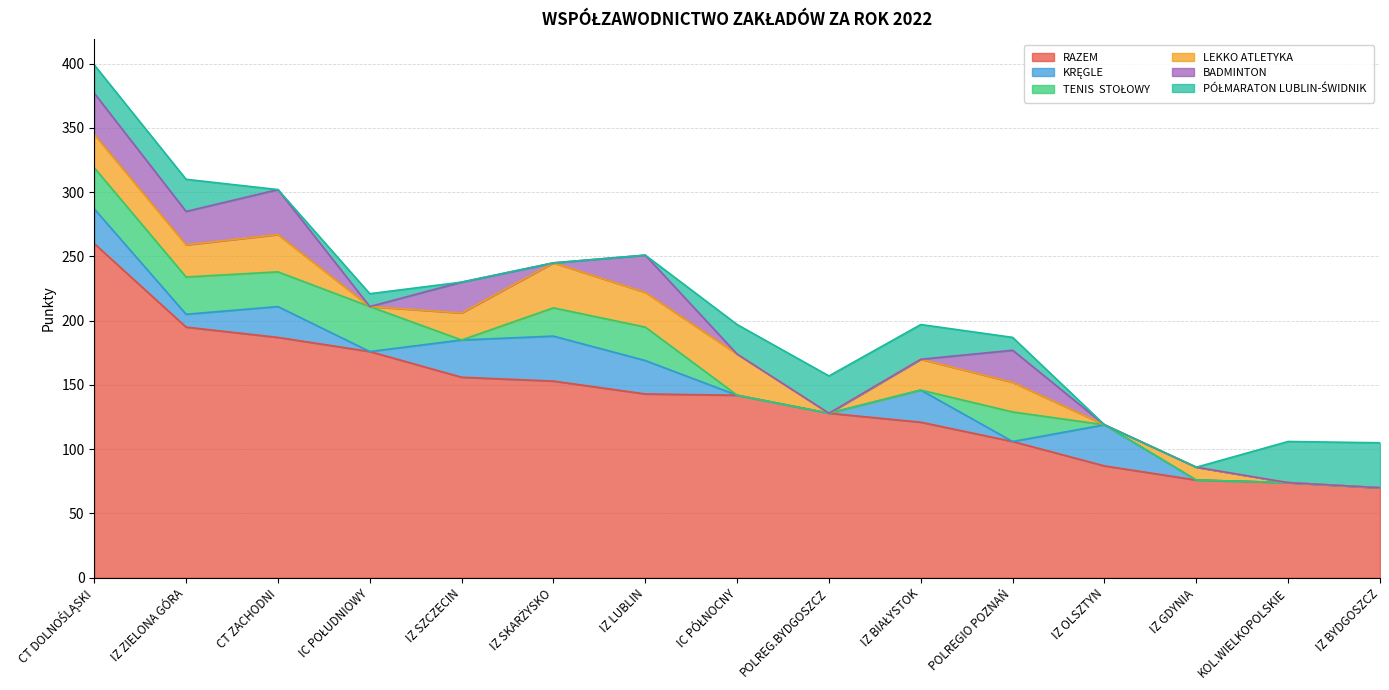

What is the label of the 5th point from the right?

POLREGIO POZNAŃ